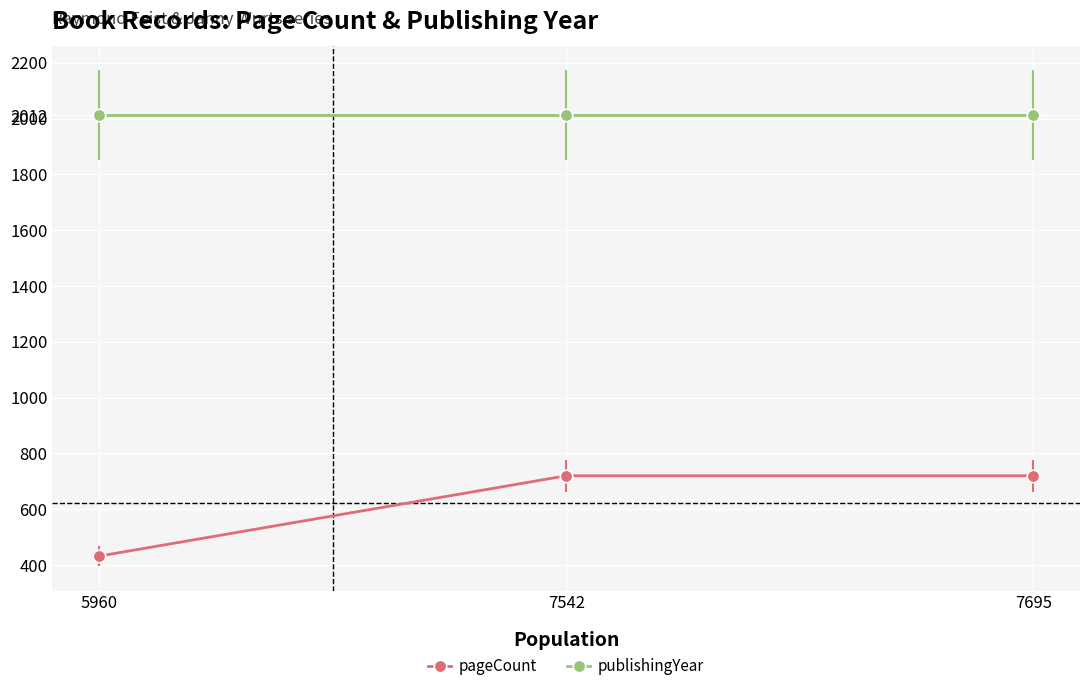

At which label does pageCount reach its minimum?

5960